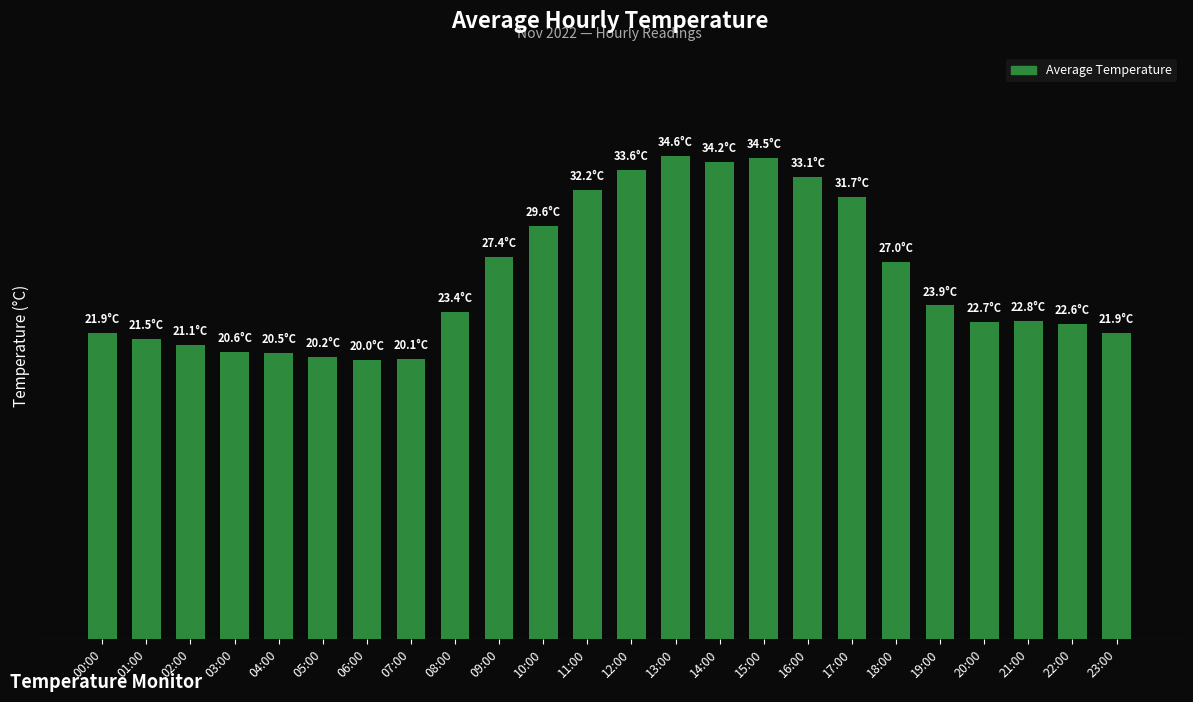

What position from the right is 10:00?

14